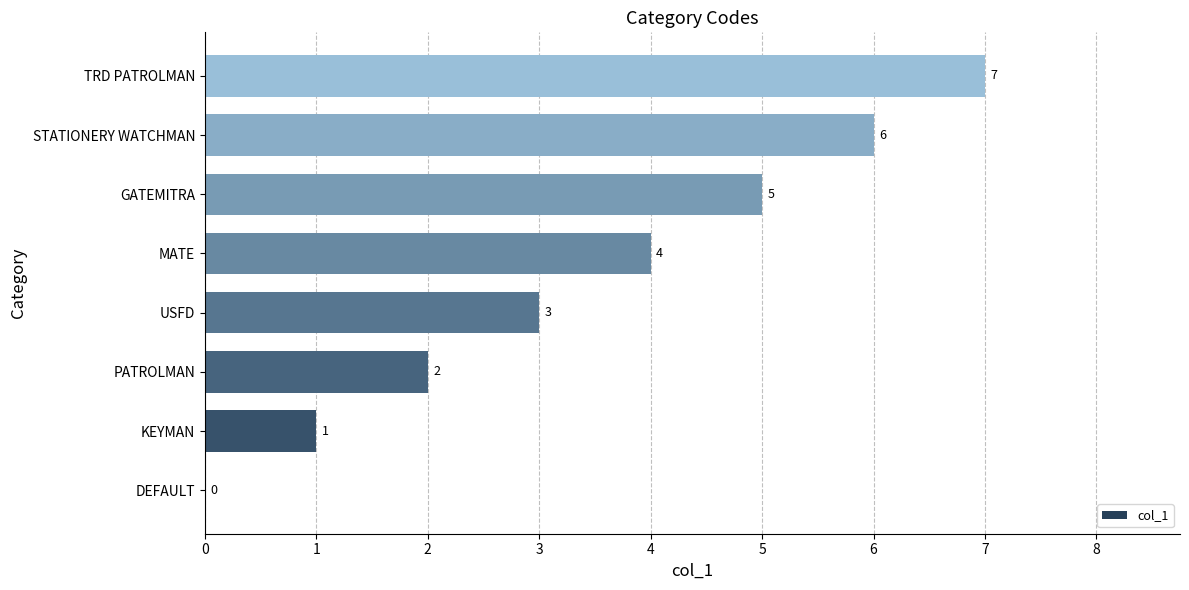

What is the ratio of the value at USFD to the value at KEYMAN?

3.0